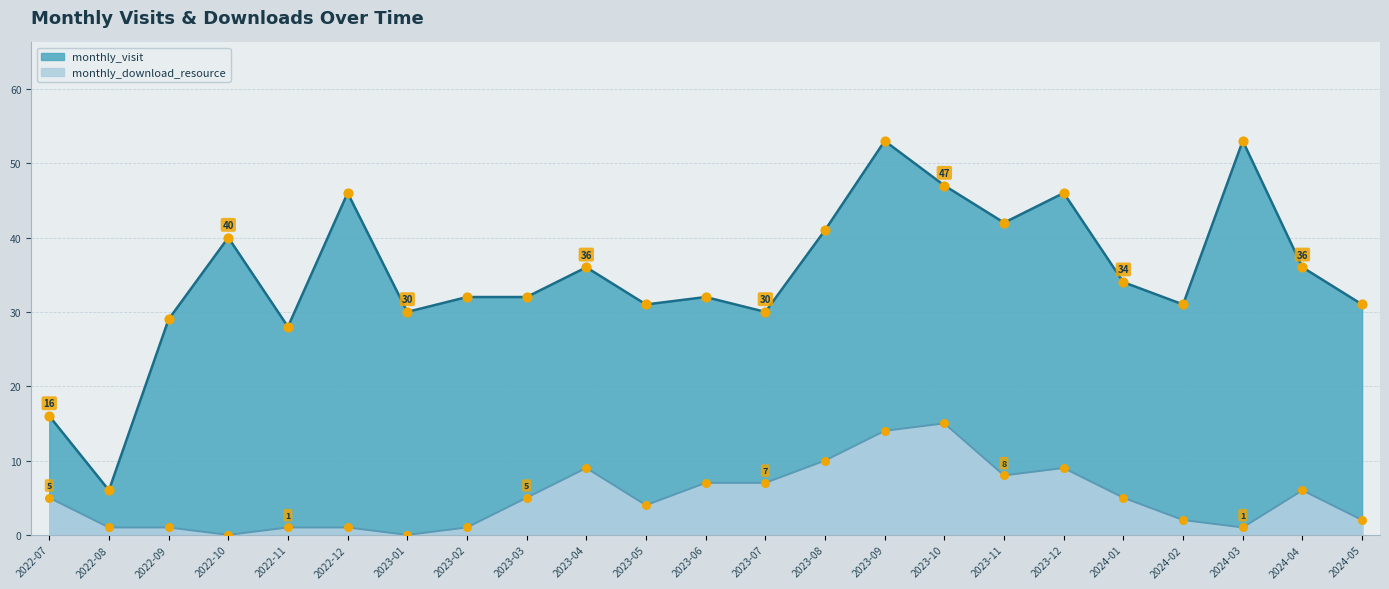

Which series has the largest total across all categories?

monthly_visit